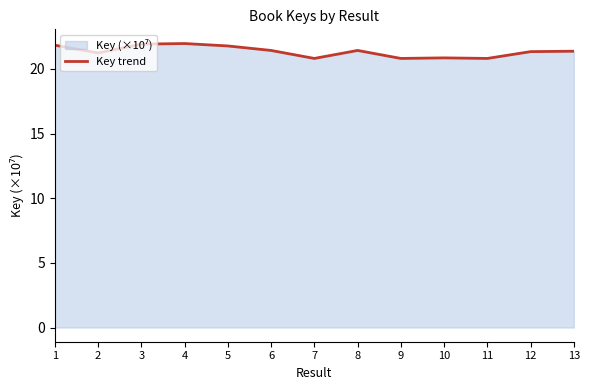

What is the value of the 3rd point from the left?

21.9